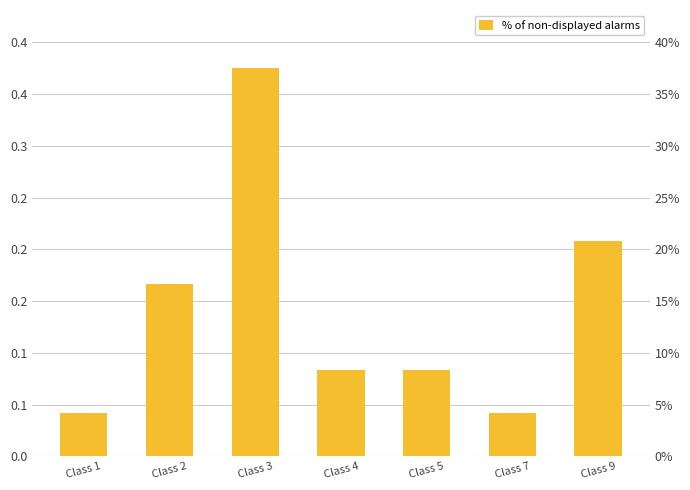

Rank the categories by value from highest to lowest.

Class 3, Class 9, Class 2, Class 4, Class 5, Class 1, Class 7